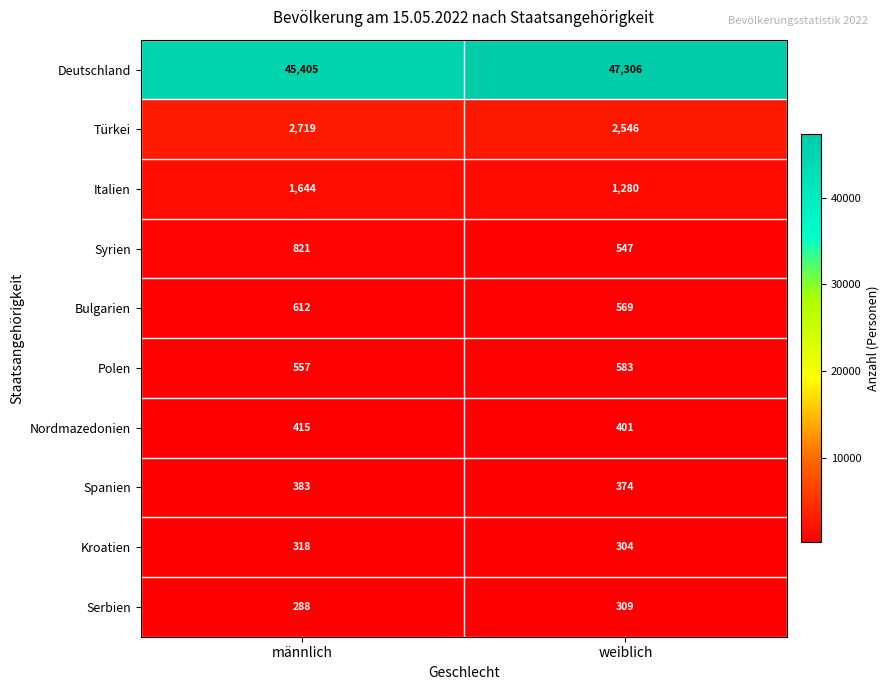

What is the average value of the Italien series?

1462